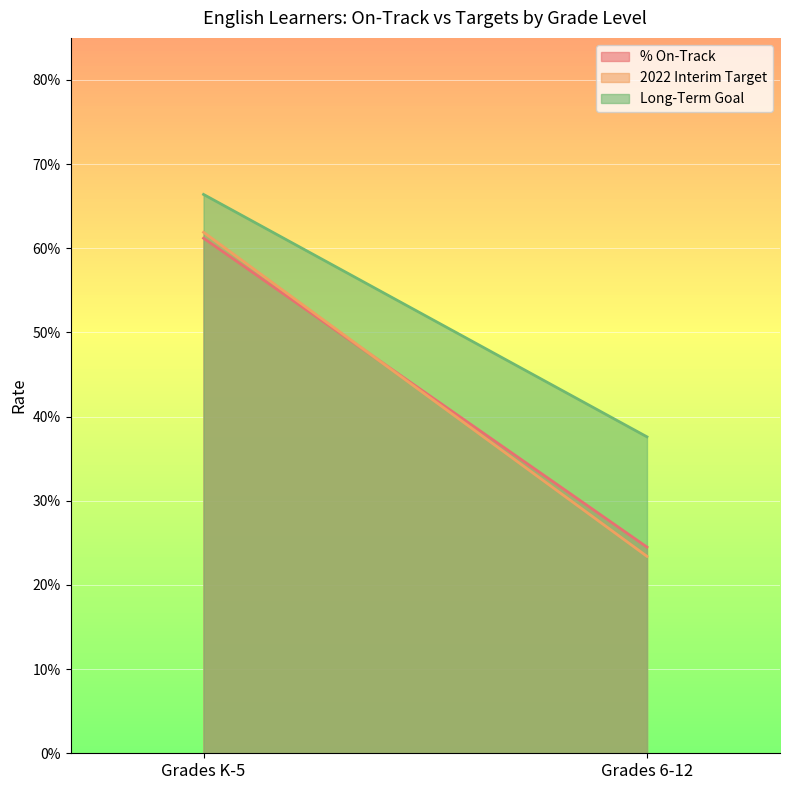

At which label is Long-Term Goal closest to 0?

Grades 6-12